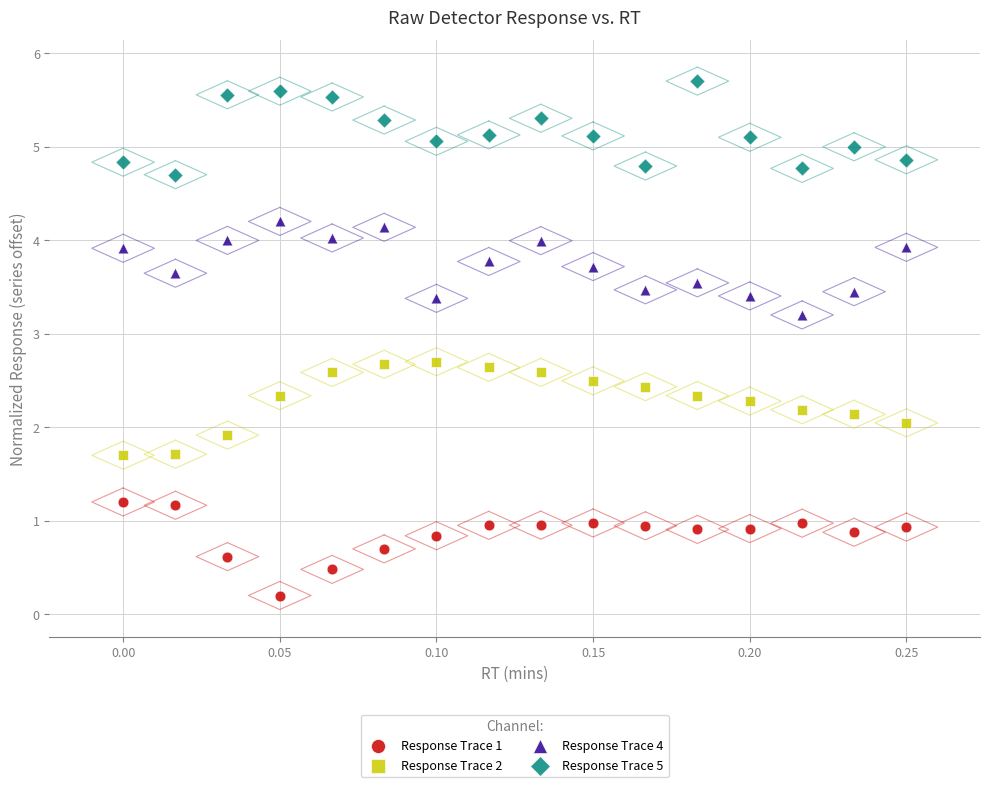

What are all the series names shown in the legend?

Response Trace 1, Response Trace 2, Response Trace 4, Response Trace 5